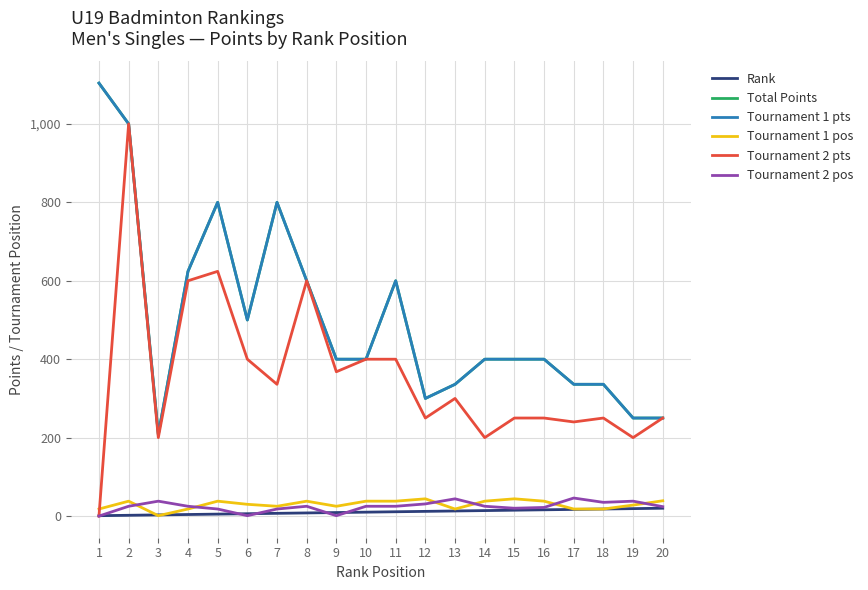

Does the chart display data point markers on the line(s)?

No